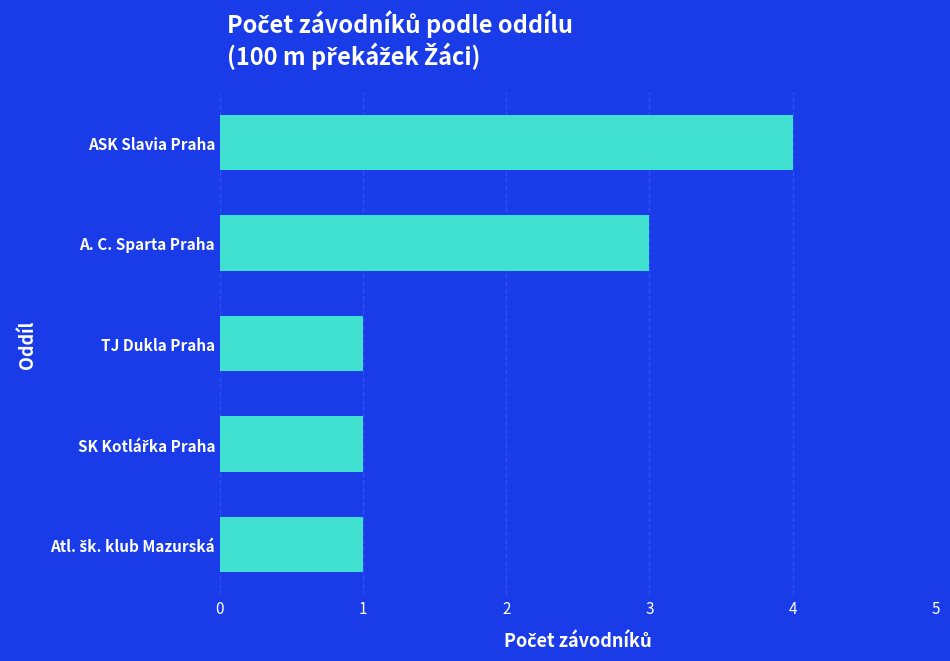

Are the bars horizontal?

Yes